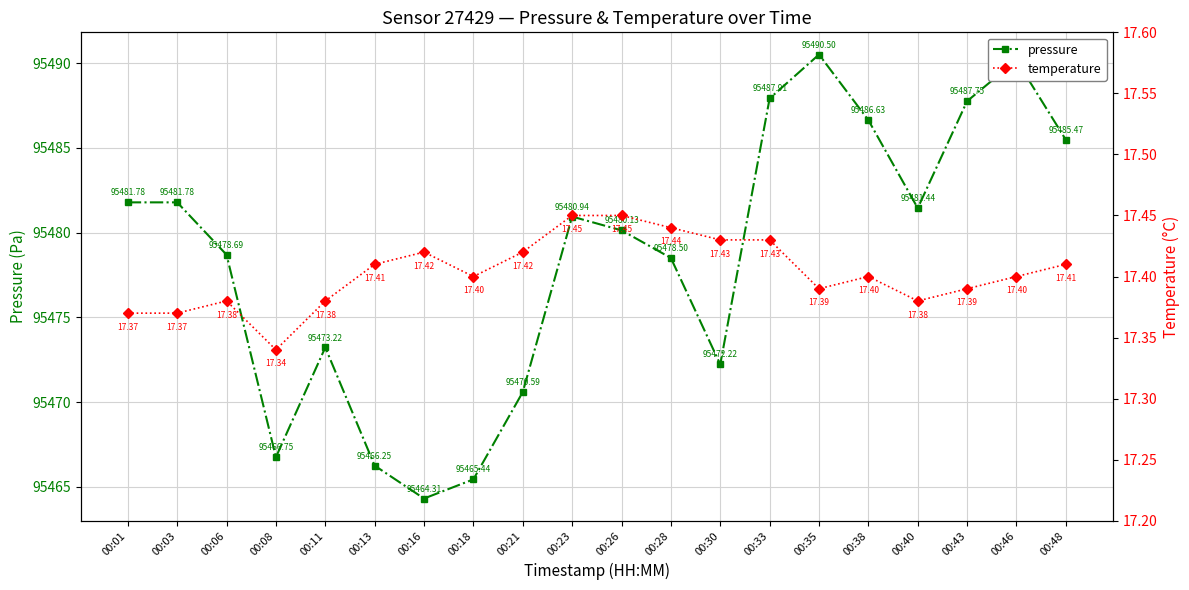

Does the chart display data point markers on the line(s)?

Yes